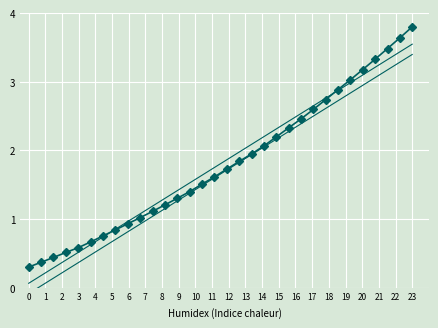

Is this an area chart (filled region under the line)?

No